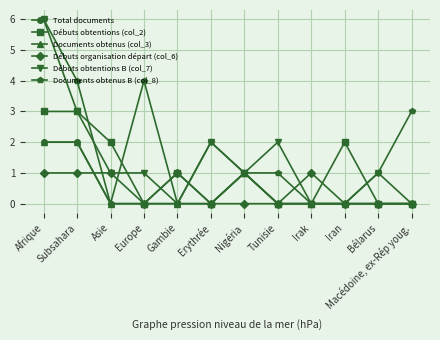

What is the sum of the Documents obtenus (col_3) values at Nigéria and Bélarus?

1